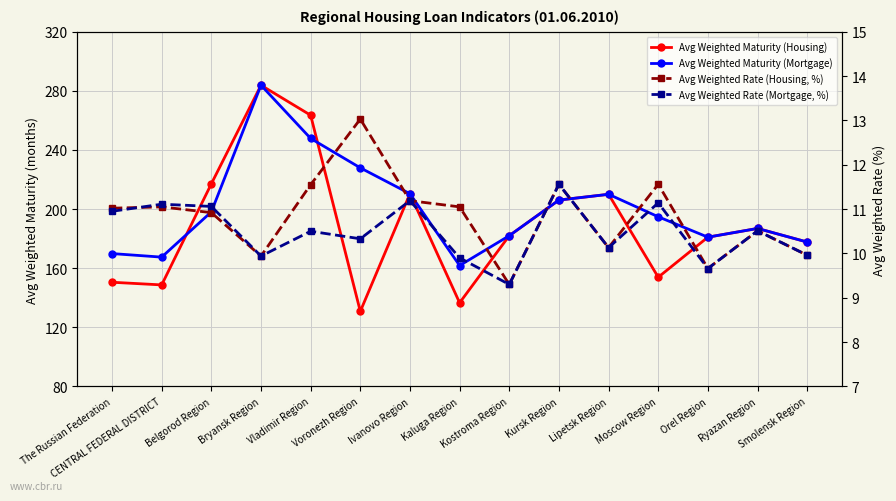

Reading right to left, extract all data points from this chart.

Avg Weighted Maturity (Housing): 177.7	186.9	181.0	153.9	210.0	206.1	182.0	136.6	210.4	130.8	263.5	283.8	217.1	148.7	150.5
Avg Weighted Maturity (Mortgage): 177.7	186.9	181.0	194.8	210.0	206.1	182.0	161.8	210.4	227.9	247.8	283.8	198.1	167.5	169.9
Avg Weighted Rate (Housing, %): 10.0	10.5	9.7	11.6	10.1	11.6	9.3	11.1	11.2	13.0	11.6	9.9	10.9	11.1	11.0
Avg Weighted Rate (Mortgage, %): 10.0	10.5	9.7	11.1	10.1	11.6	9.3	9.9	11.2	10.3	10.5	9.9	11.1	11.1	10.9